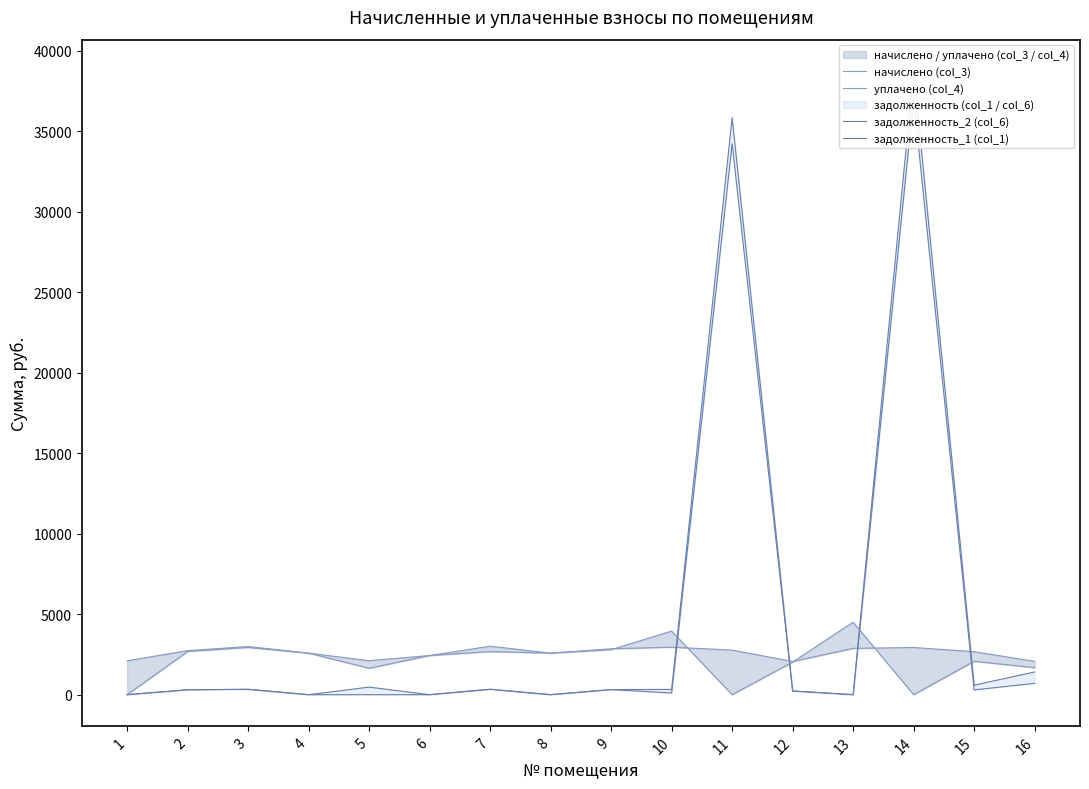

List the labels in order of задолженность_2 (col_6) value, largest first.

14, 11, 16, 15, 5, 7, 3, 10, 9, 2, 12, 1, 4, 6, 8, 13